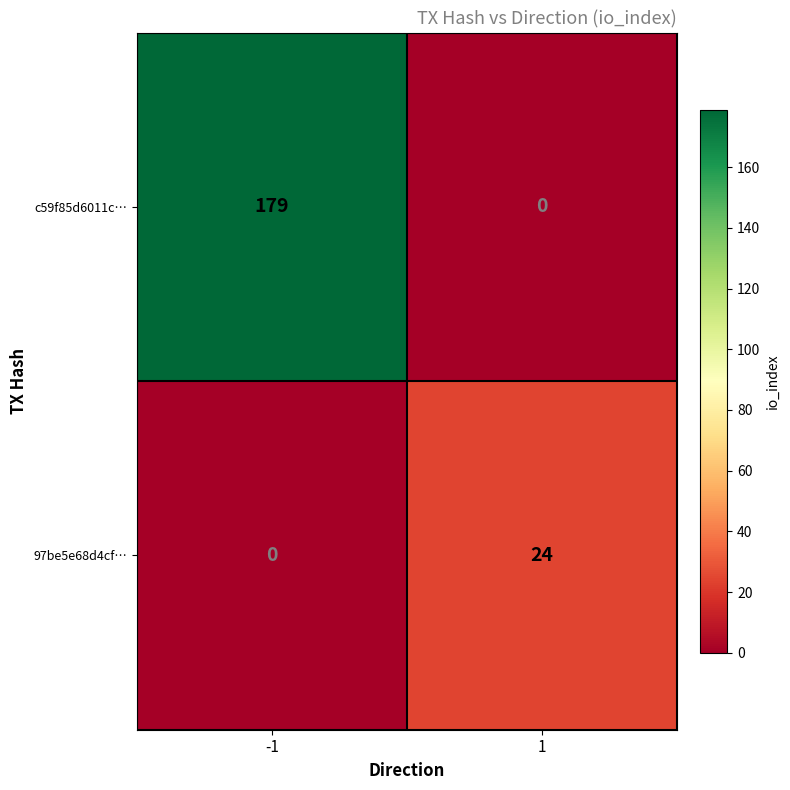

Reading left to right, what are all the values shown in this chart?

c59f85d6011c…: -1=179	1=0
97be5e68d4cf…: -1=0	1=24